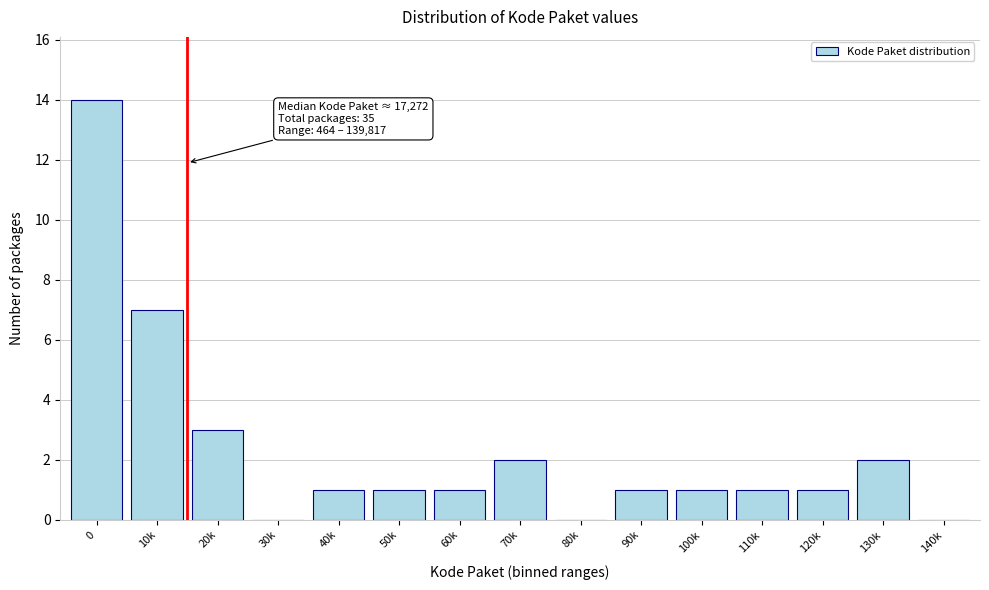

Reading right to left, extract all data points from this chart.

140k=0	130k=2	120k=1	110k=1	100k=1	90k=1	80k=0	70k=2	60k=1	50k=1	40k=1	30k=0	20k=3	10k=7	0=14